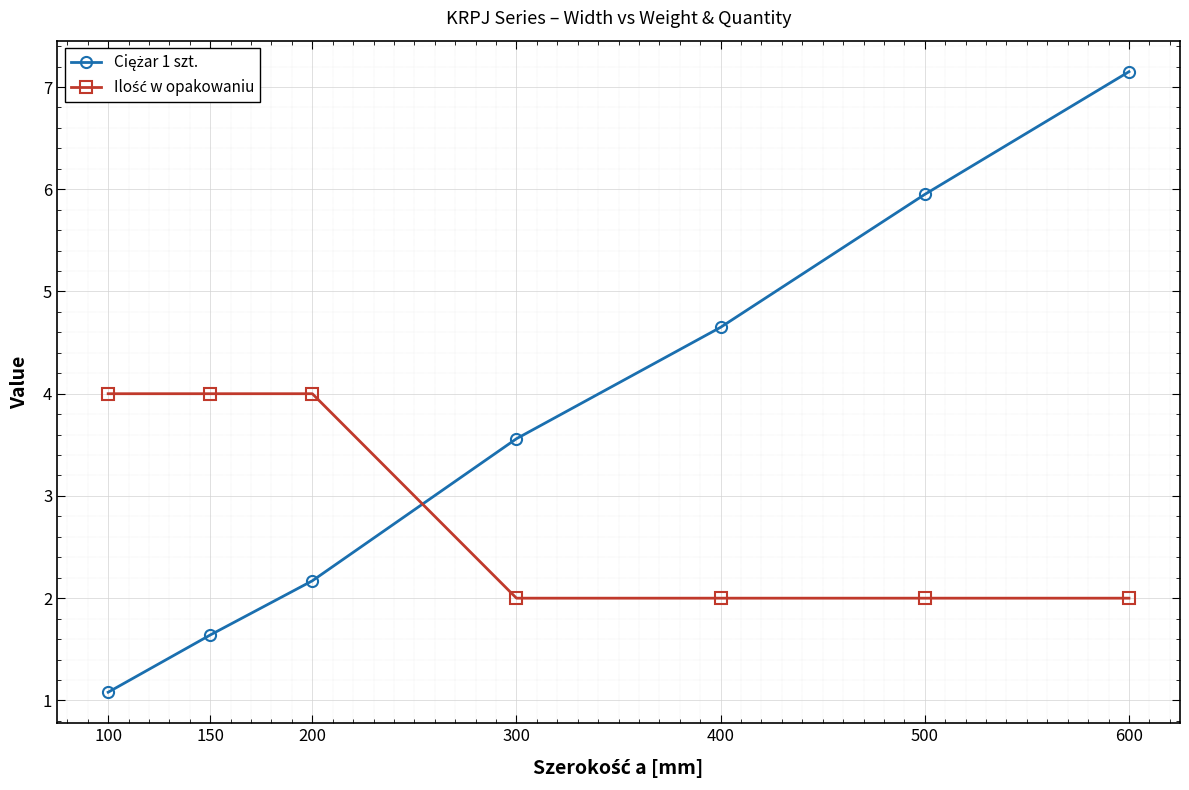

What is the total value across all series at 150?

5.6